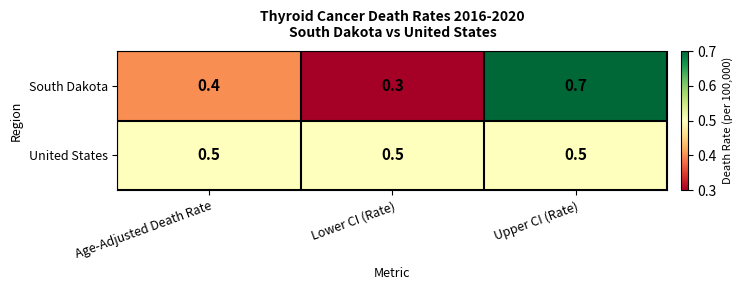

Which category has the highest value across all series?

Upper CI (Rate)